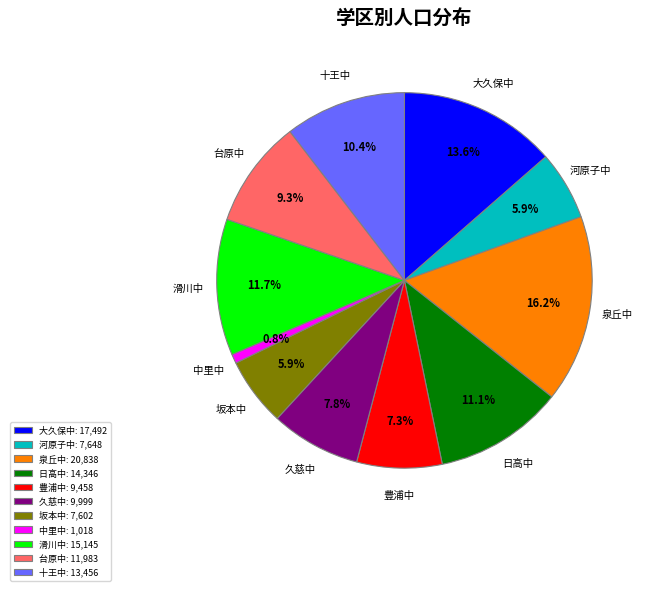

Approximately how many times larger is the value at 豊浦中 compared to 日高中?

0.7